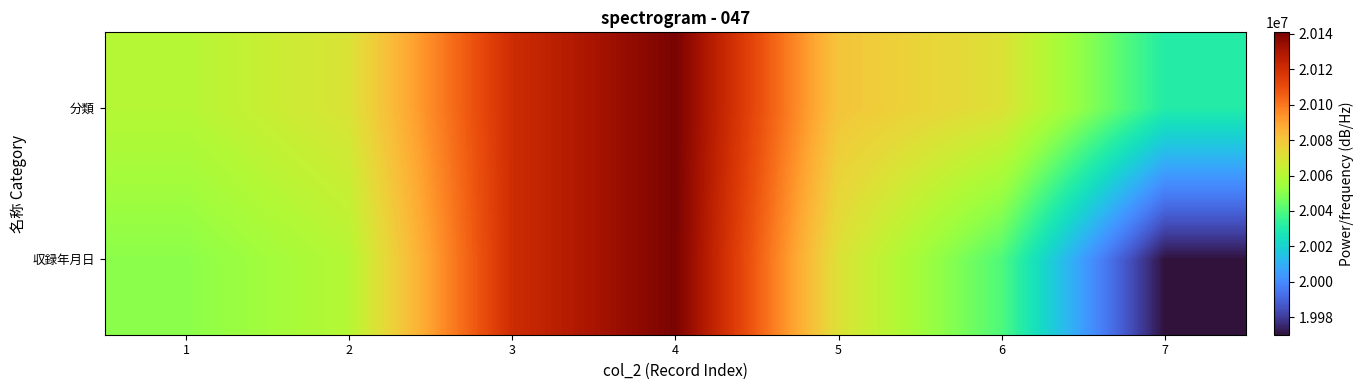

Reading left to right, transcribe all the data shown in this chart.

収録年月日: 1=20050527	2=20060303	3=20120731	4=20140909	5=20070713	6=20040106	7=19970110
分類: 1=20060303	2=20070222	3=20120731	4=20140909	5=20080331	6=20070913	7=20030910